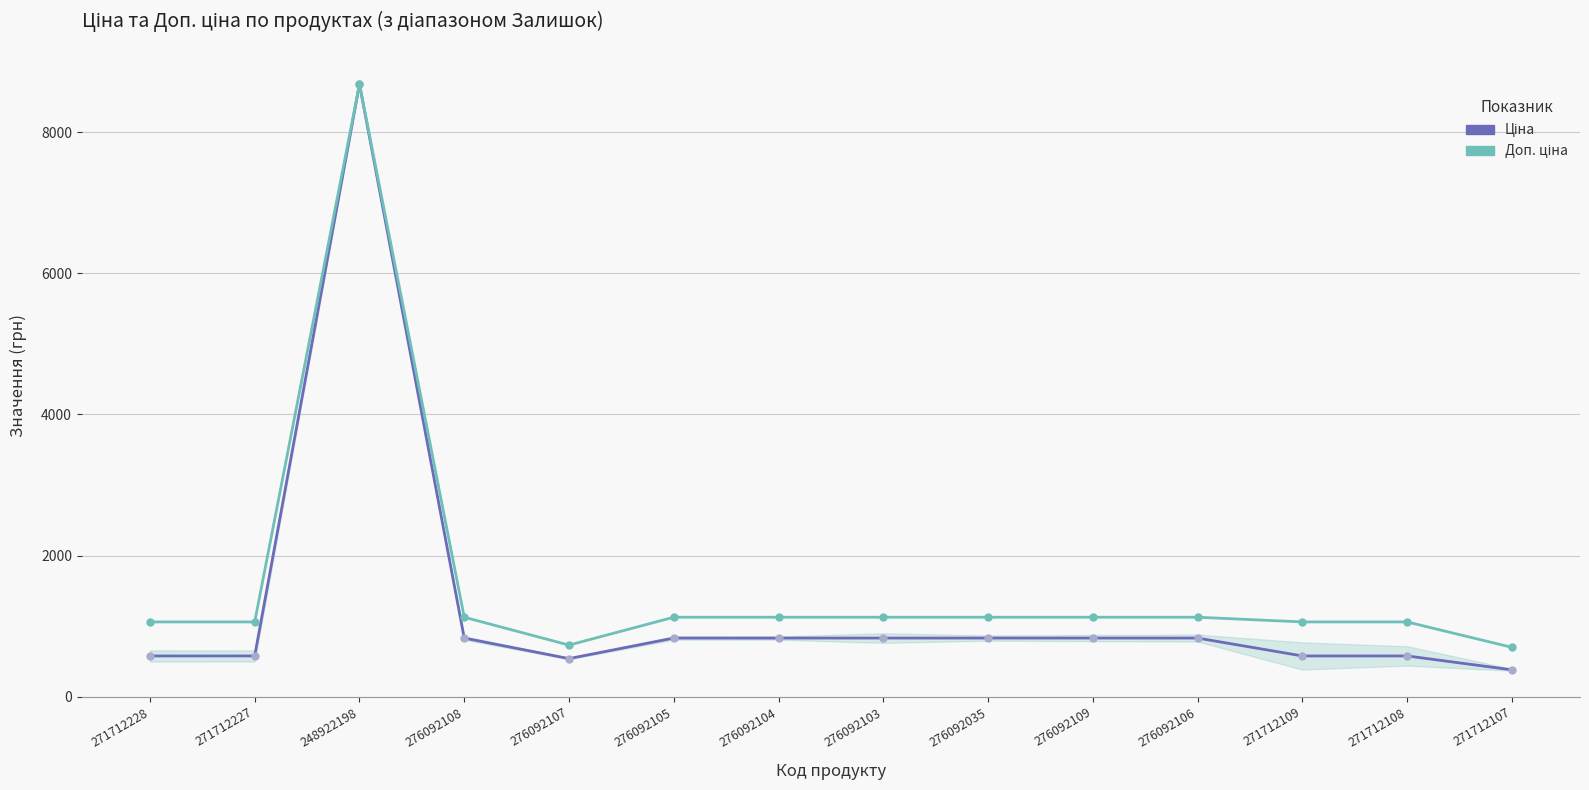

How many series are shown in this chart?

2